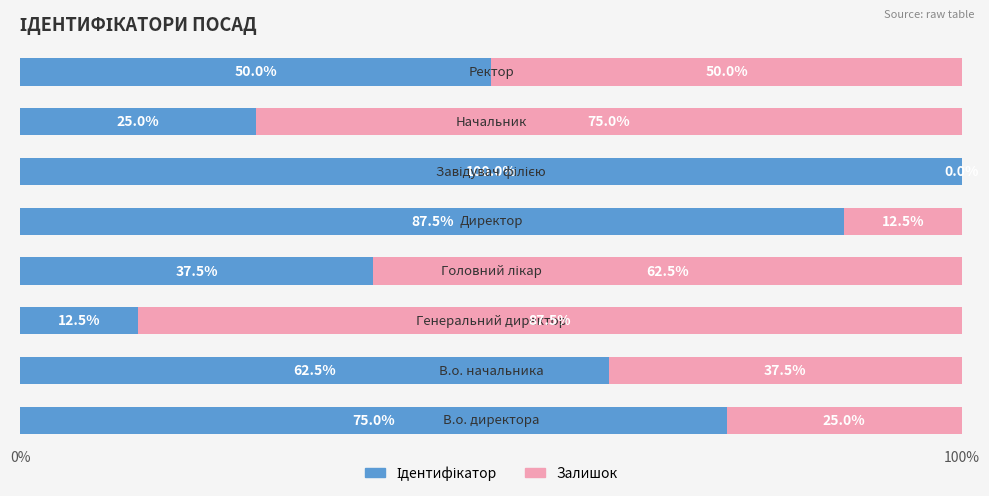

Count the number of categories in the chart.

8